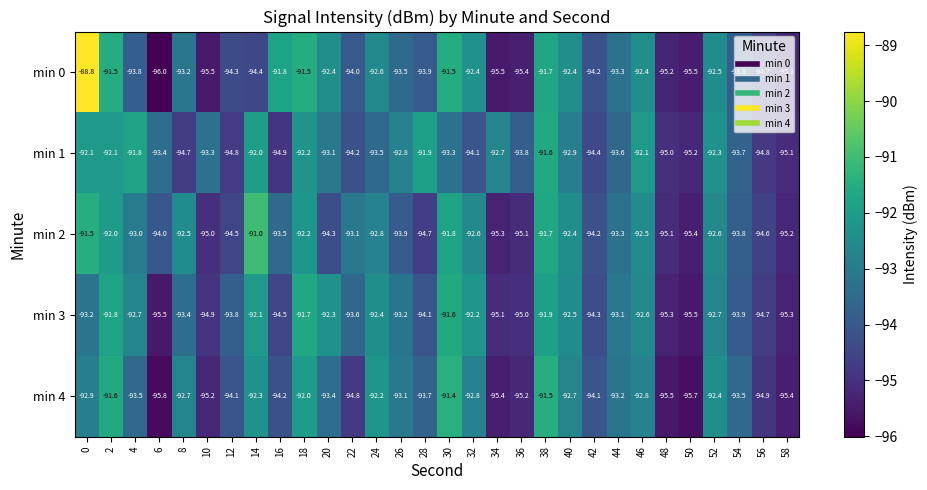

Rank the series at 32 from lowest to highest value.

min 1, min 4, min 2, min 0, min 3